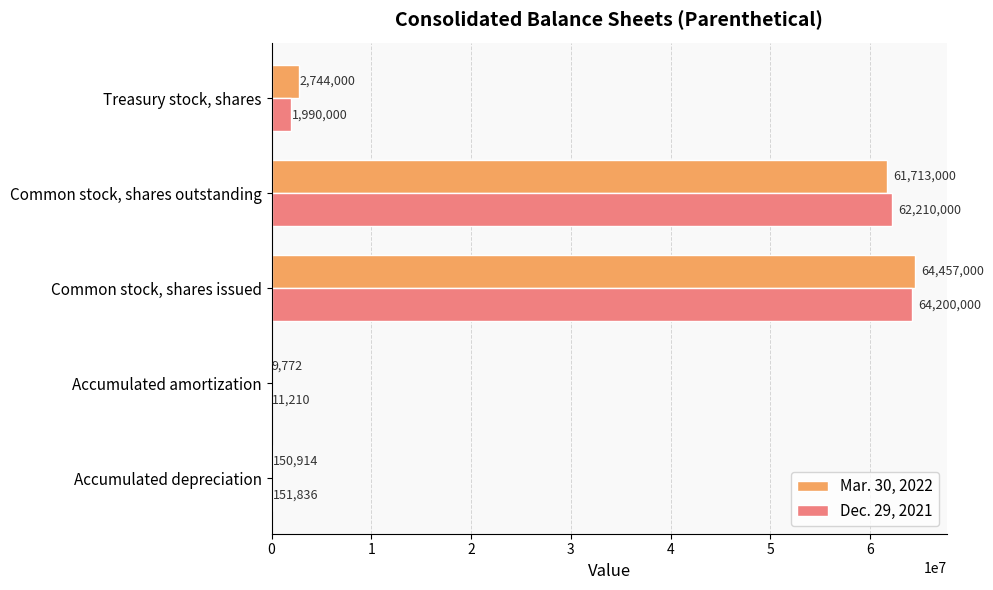

What is the total value across all series at Accumulated amortization?

20982